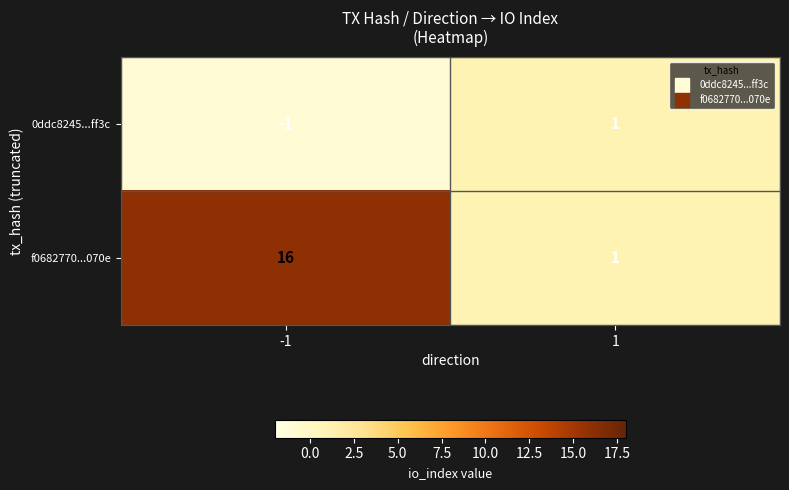

What is the minimum value shown in the chart?

-1